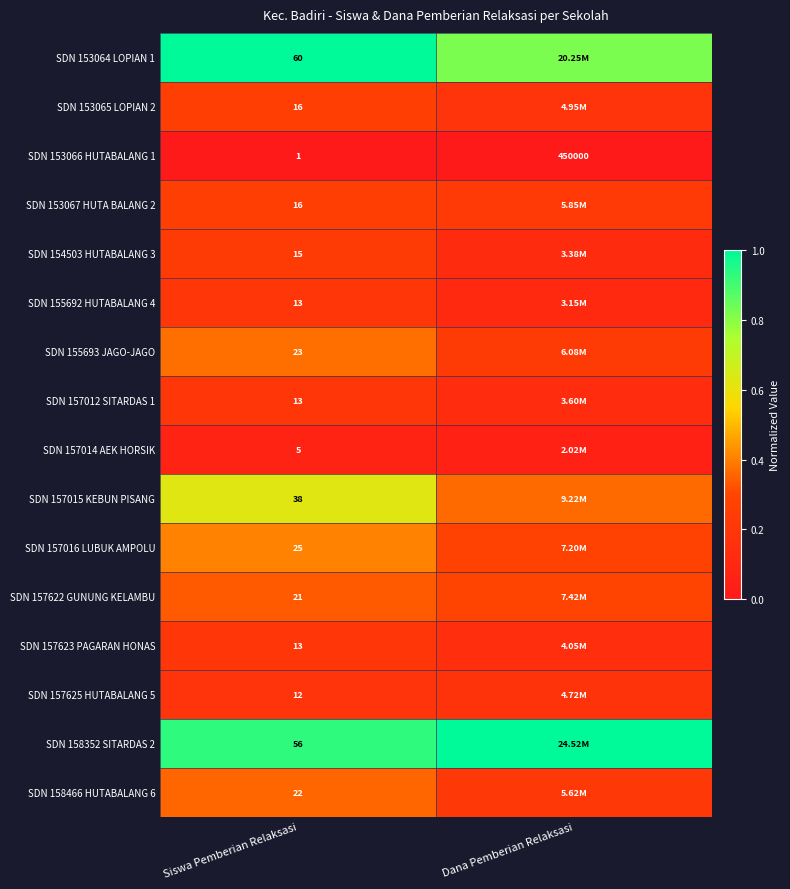

What is the average value of the SDN 154503 HUTABALANG 3 series?

0.2